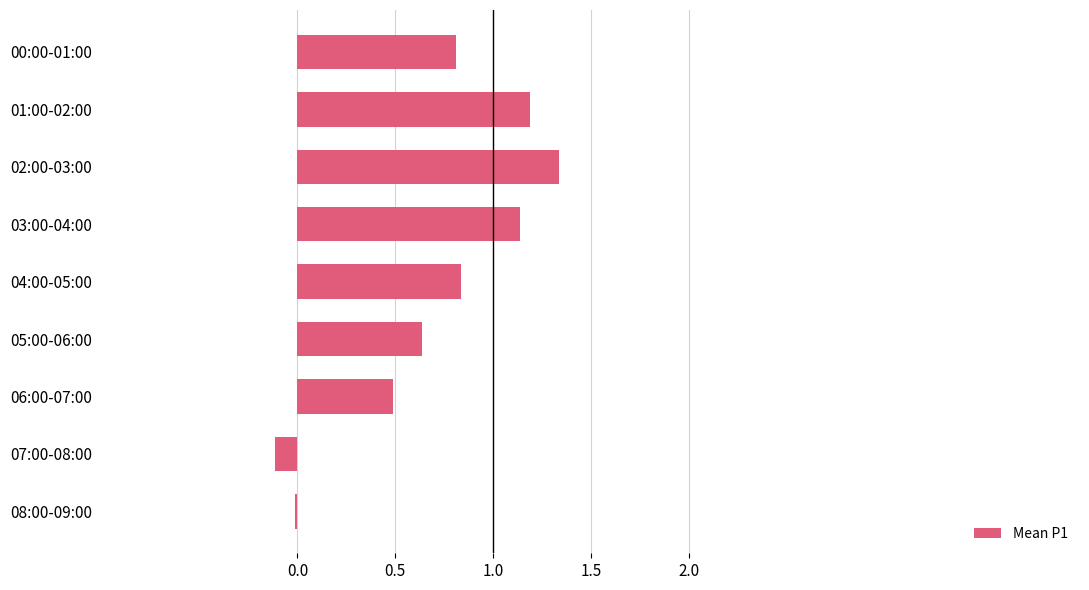

What is the sum of all values?

6.3